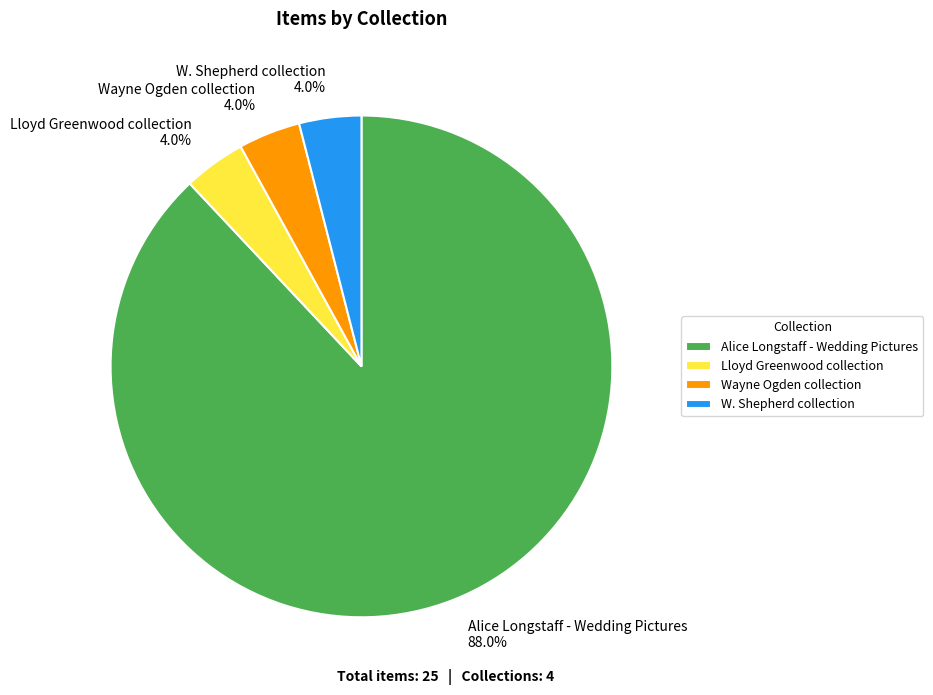

What percentage is the Wayne Ogden collection slice, to the nearest percent?

4%